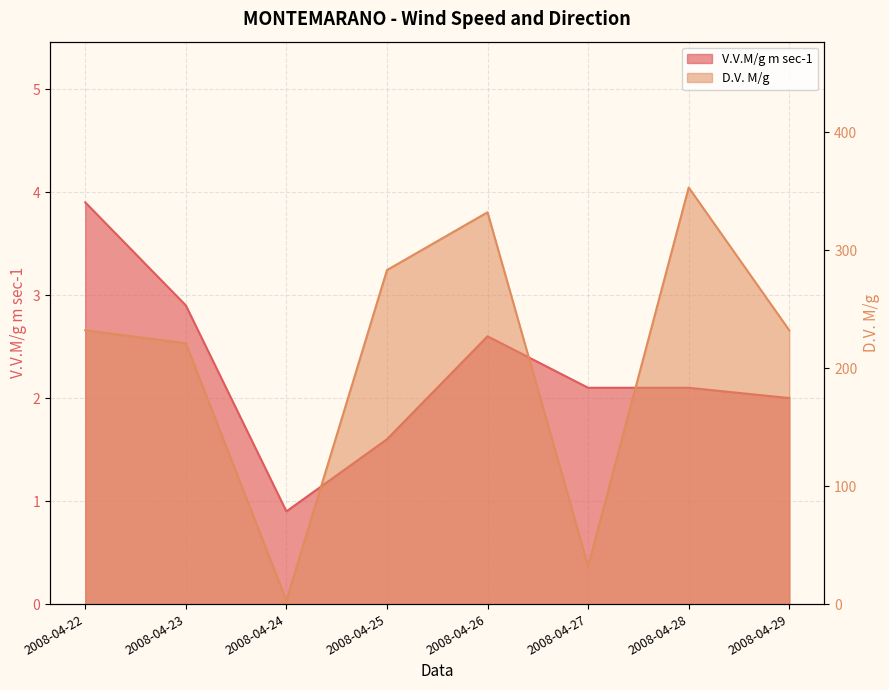

What is the sum of all D.V. M/g values?

1688.0